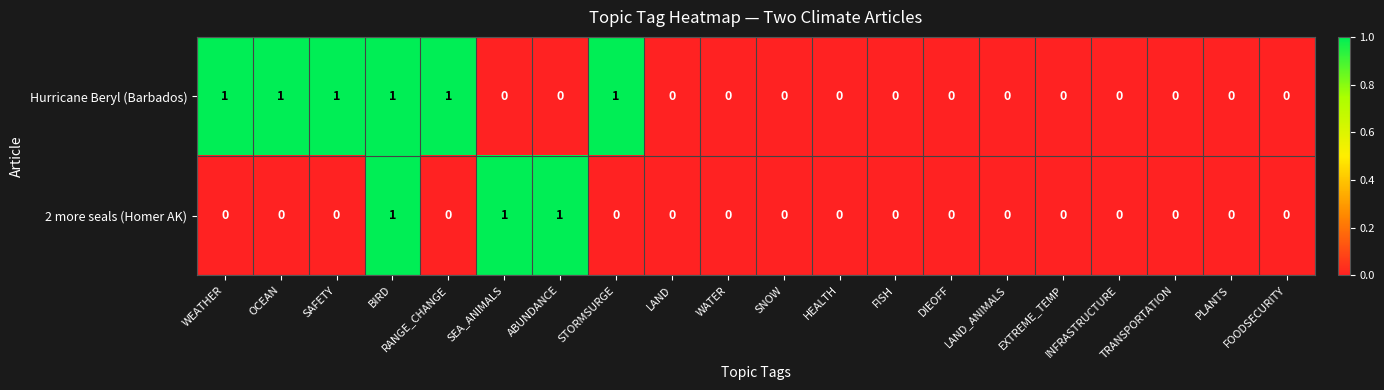

The 2 more seals (Homer AK) series shows 1 at BIRD. True or false?

True